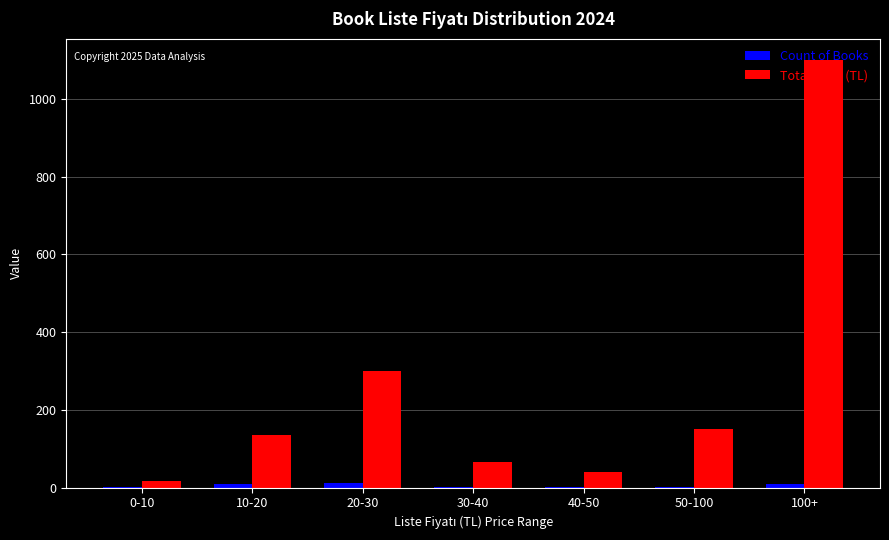

What is the average value of the Total Price (TL) series?

258.3